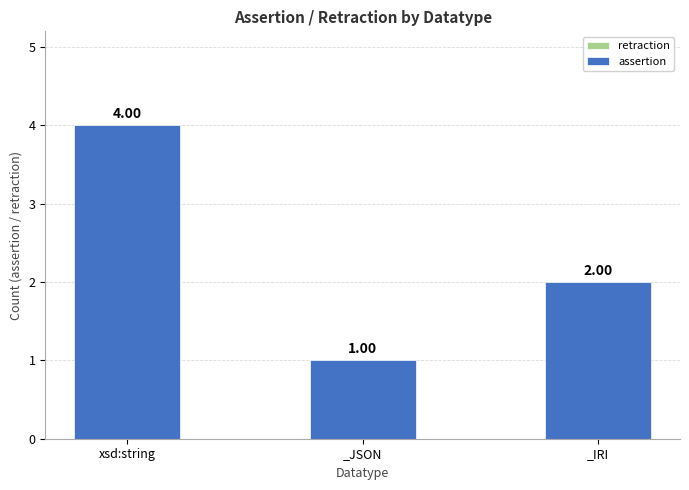

Between _JSON and xsd:string, which is larger?

xsd:string